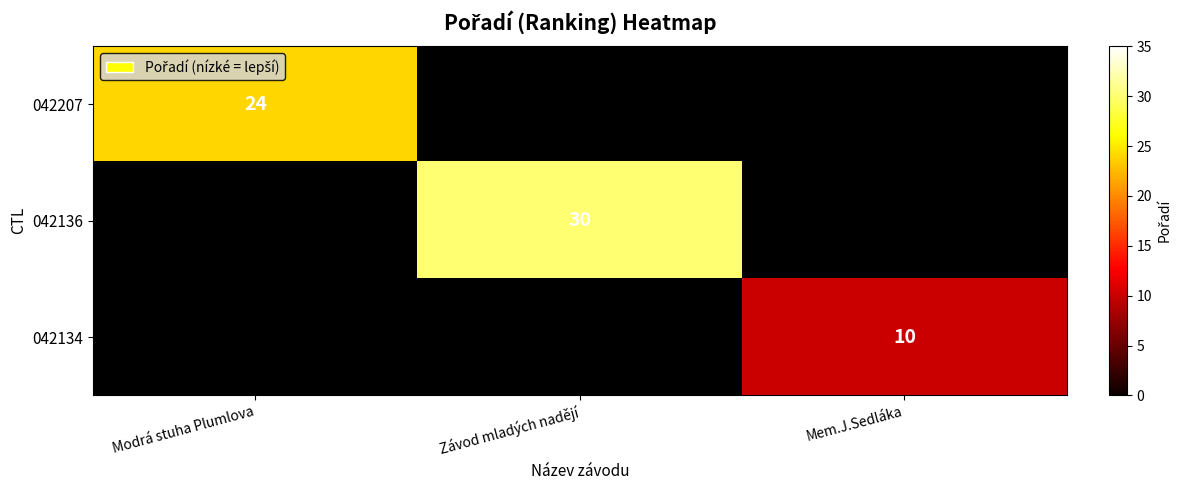

The value of 042136 at Závod mladých nadějí is 42. True or false?

False